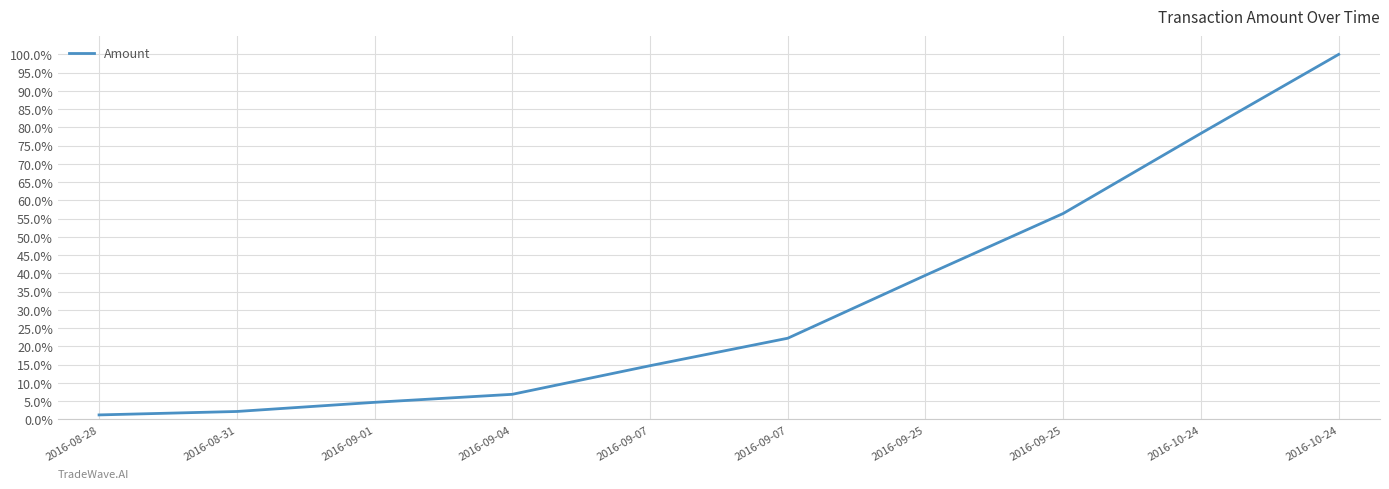

Between 2016-09-04 and 2016-09-01, which is larger?

2016-09-04